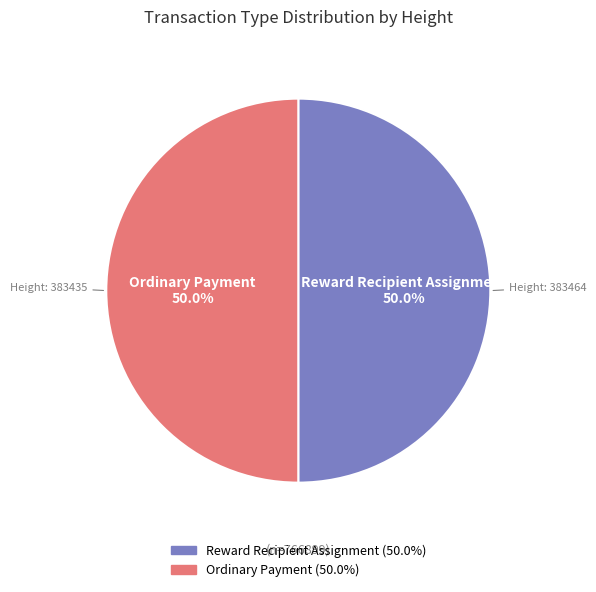

How many segments does this pie chart have?

2